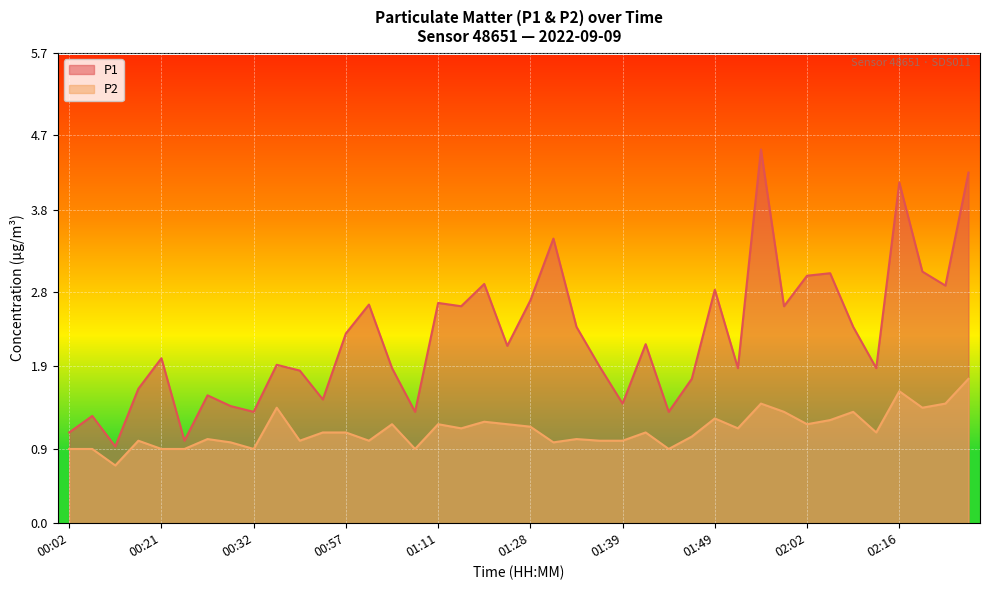

What is the minimum value shown in the chart?

0.7